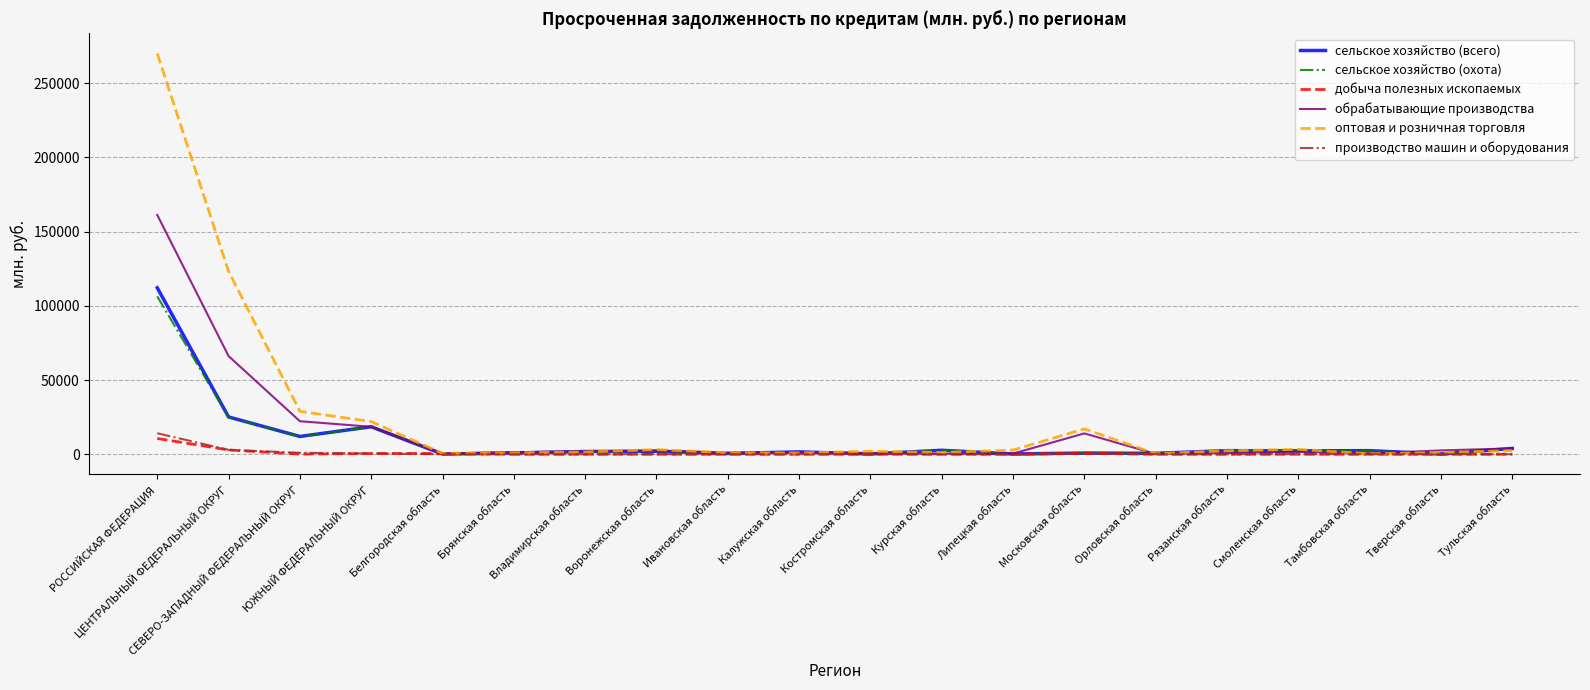

Between which two adjacent categories do добыча полезных ископаемых and сельское хозяйство (охота) first intersect?

ЮЖНЫЙ ФЕДЕРАЛЬНЫЙ ОКРУГ and Белгородская область